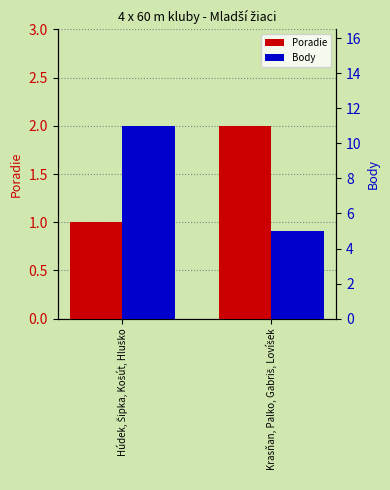

List the series in order of their peak value, highest first.

Body, Poradie